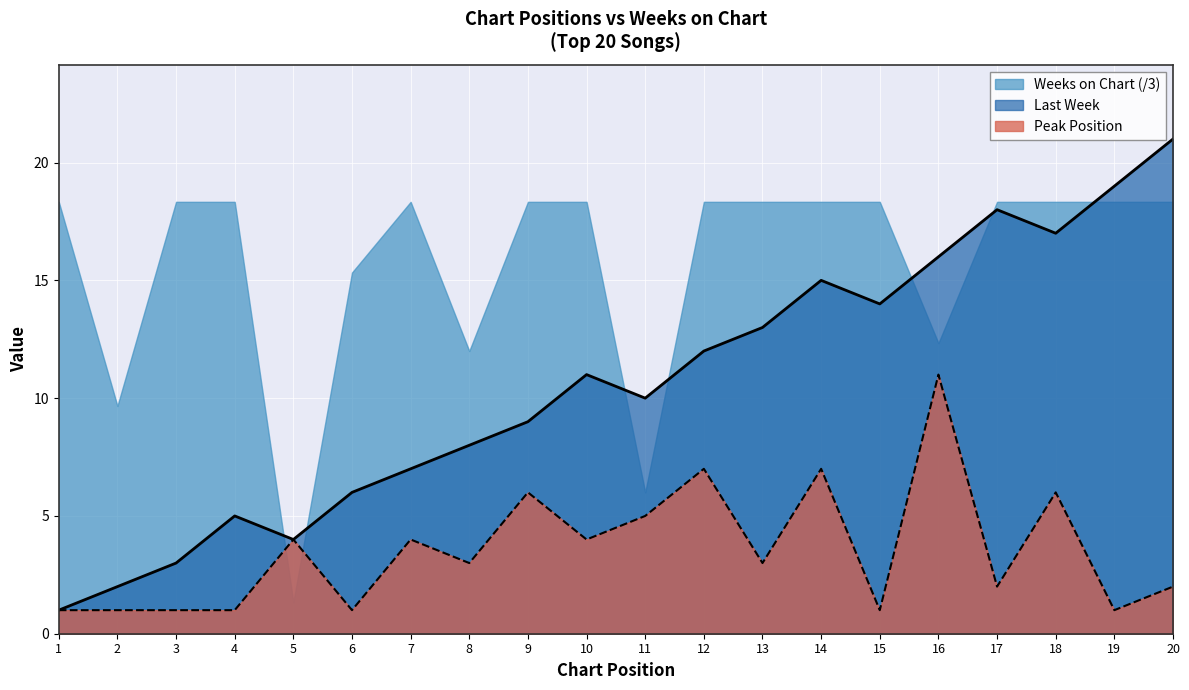

At which label does Peak Position reach its peak?

16